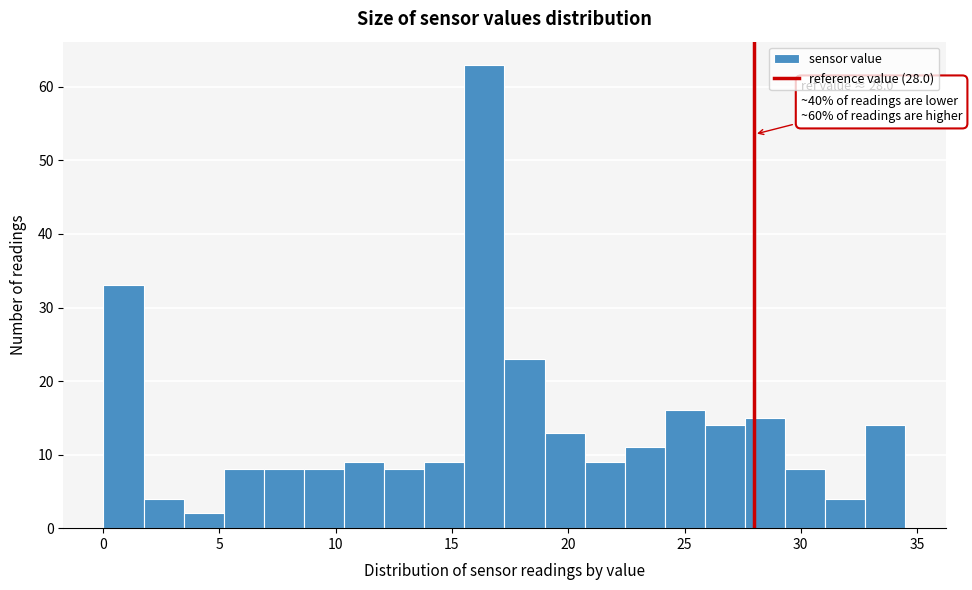

Read against the x-axis, roughly where is the centre of the tallest bar?

16.5